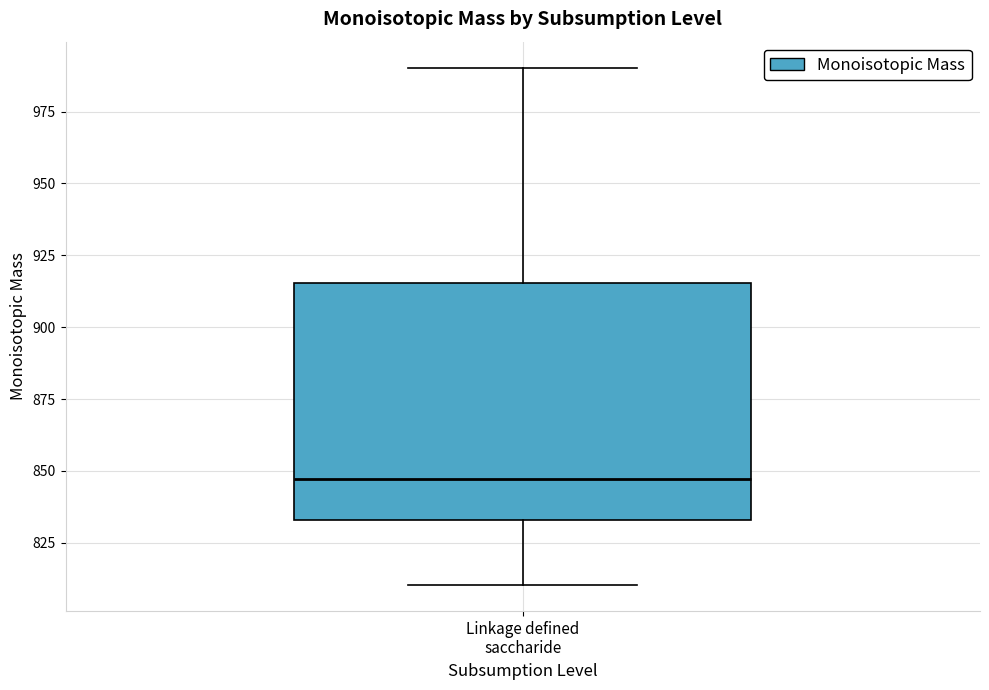

Transcribe this box plot: give where the median line is, the range the box spans, and where the two whiskers end, as read against the y-axis. The values are not printed on the chart, so give them approximately, as read against the axis.

median 845, box 835 to 915, whiskers 810 to 990